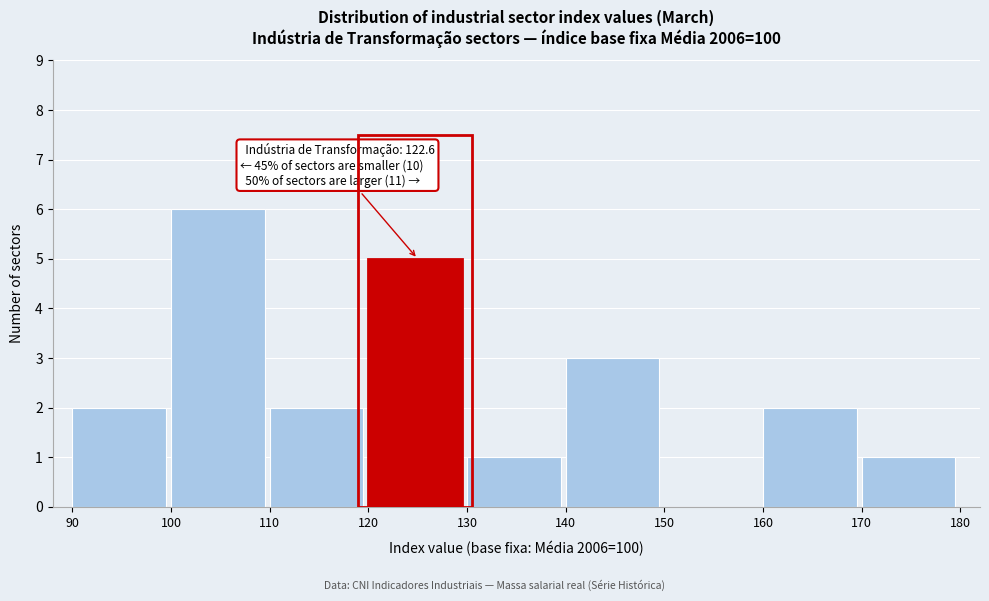

Which range on the x-axis has the tallest bar?

100 to 110